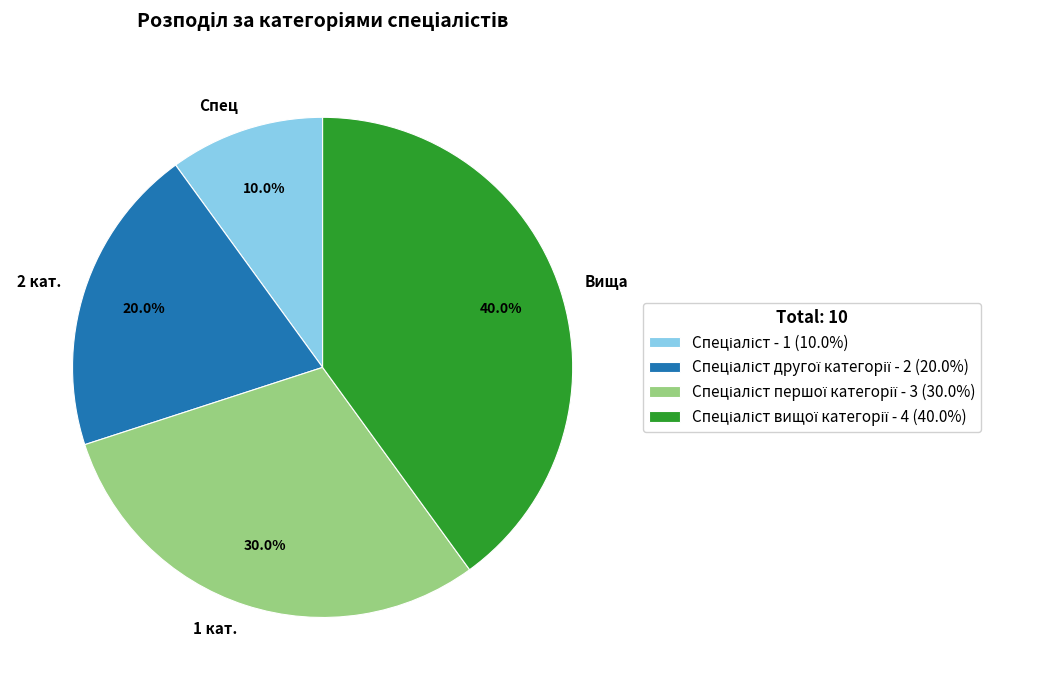

What is the ratio of the value at 2 кат. to the value at Вища?

0.5